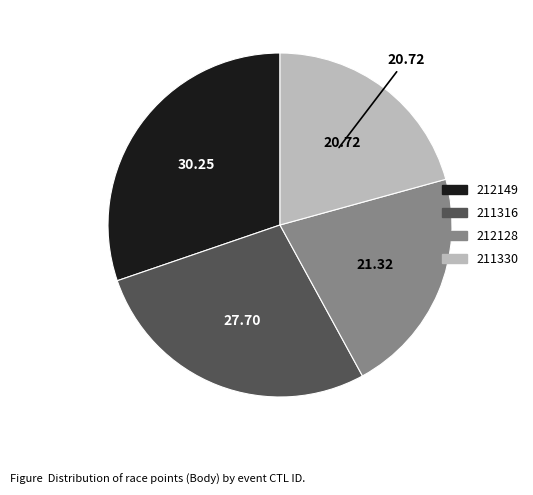

Does 211330 account for over 50% of the chart?

No